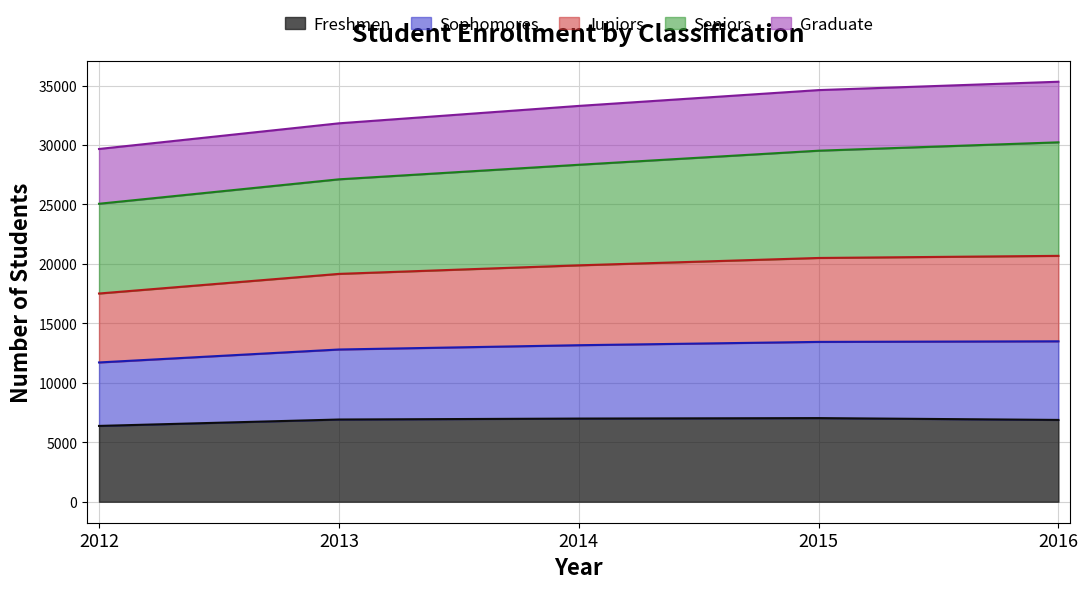

What are all the series names shown in the legend?

Freshmen, Sophomores, Juniors, Seniors, Graduate